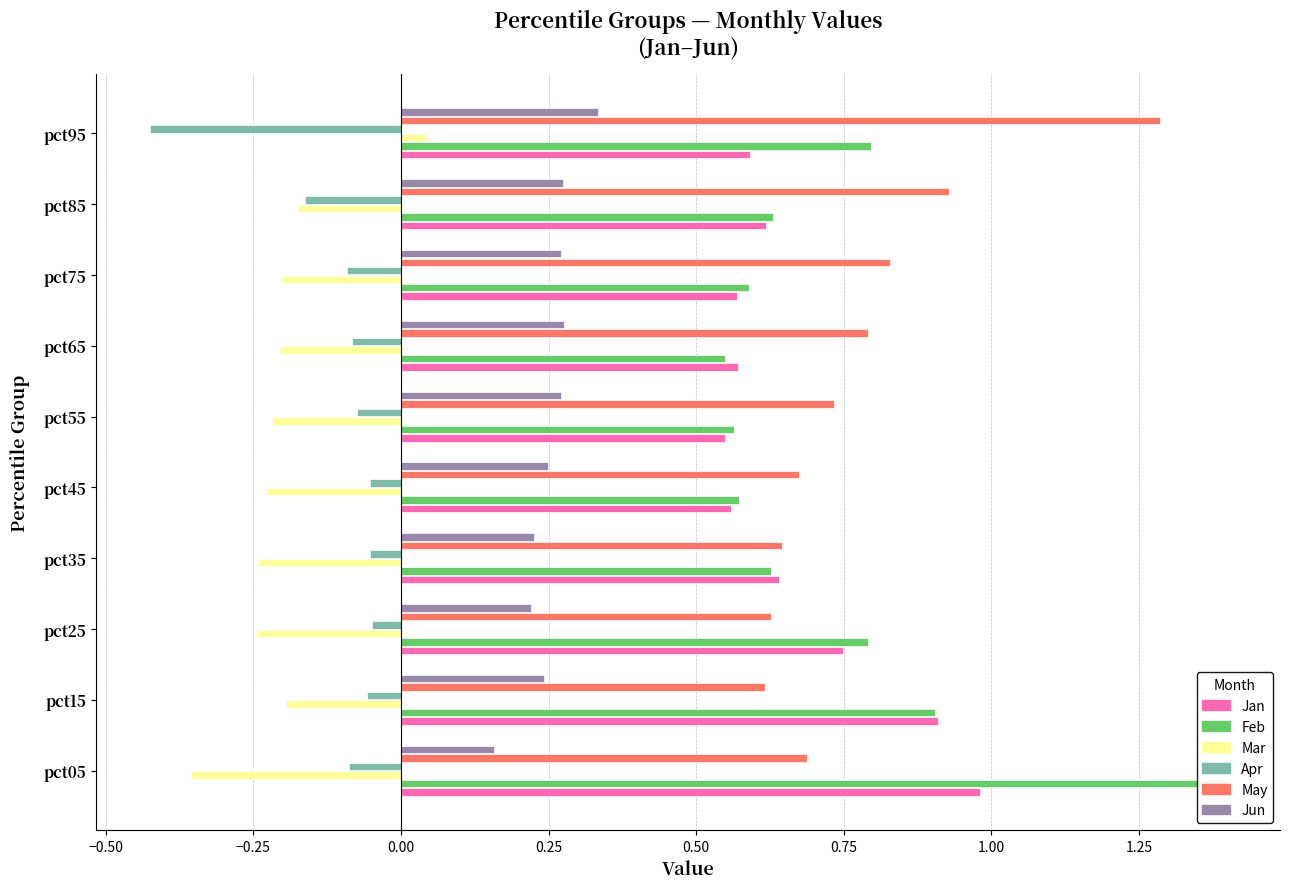

What are all the series names shown in the legend?

Jan, Feb, Mar, Apr, May, Jun